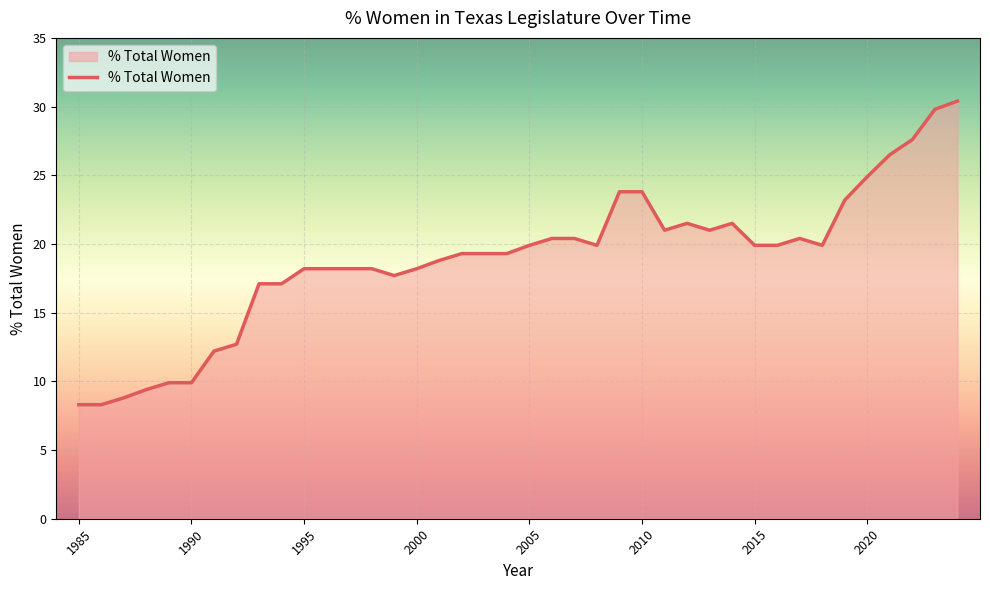

What is the sum of all values?

754.8